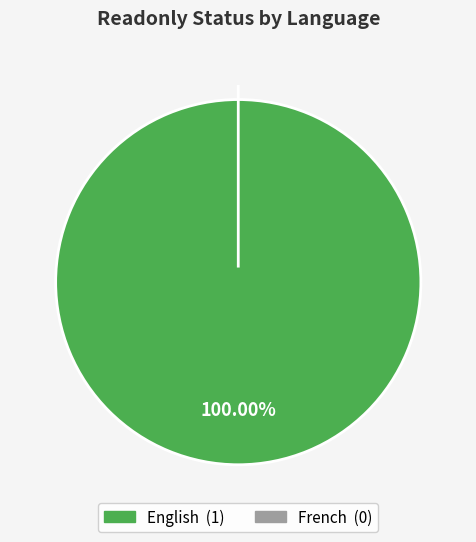

How many segments does this pie chart have?

2